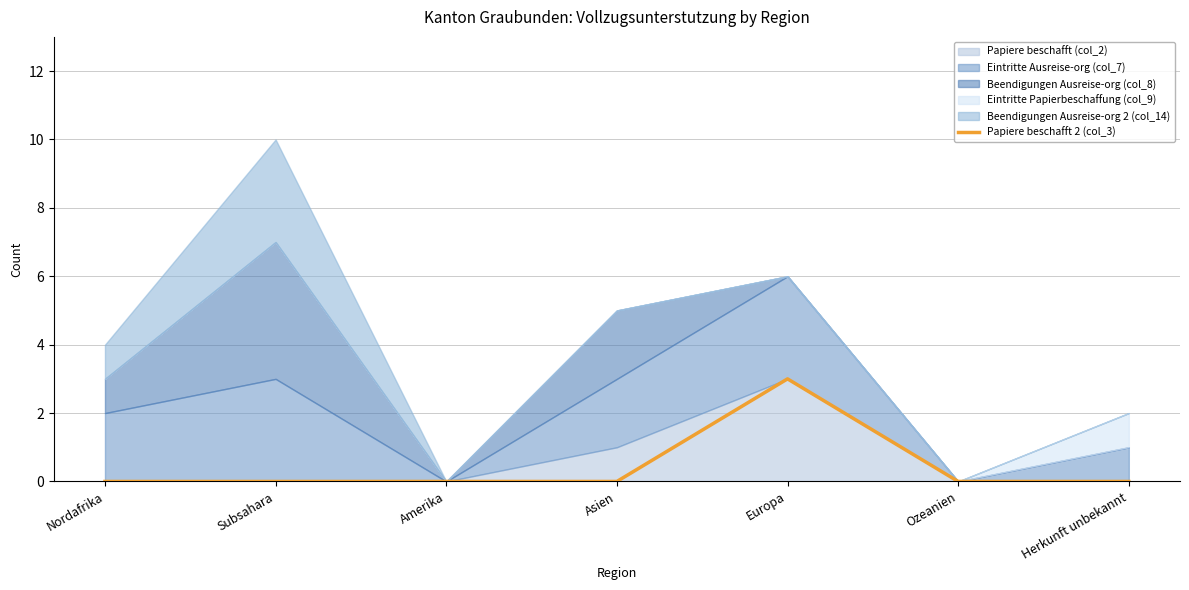

What is the label of the 4th point from the left?

Asien